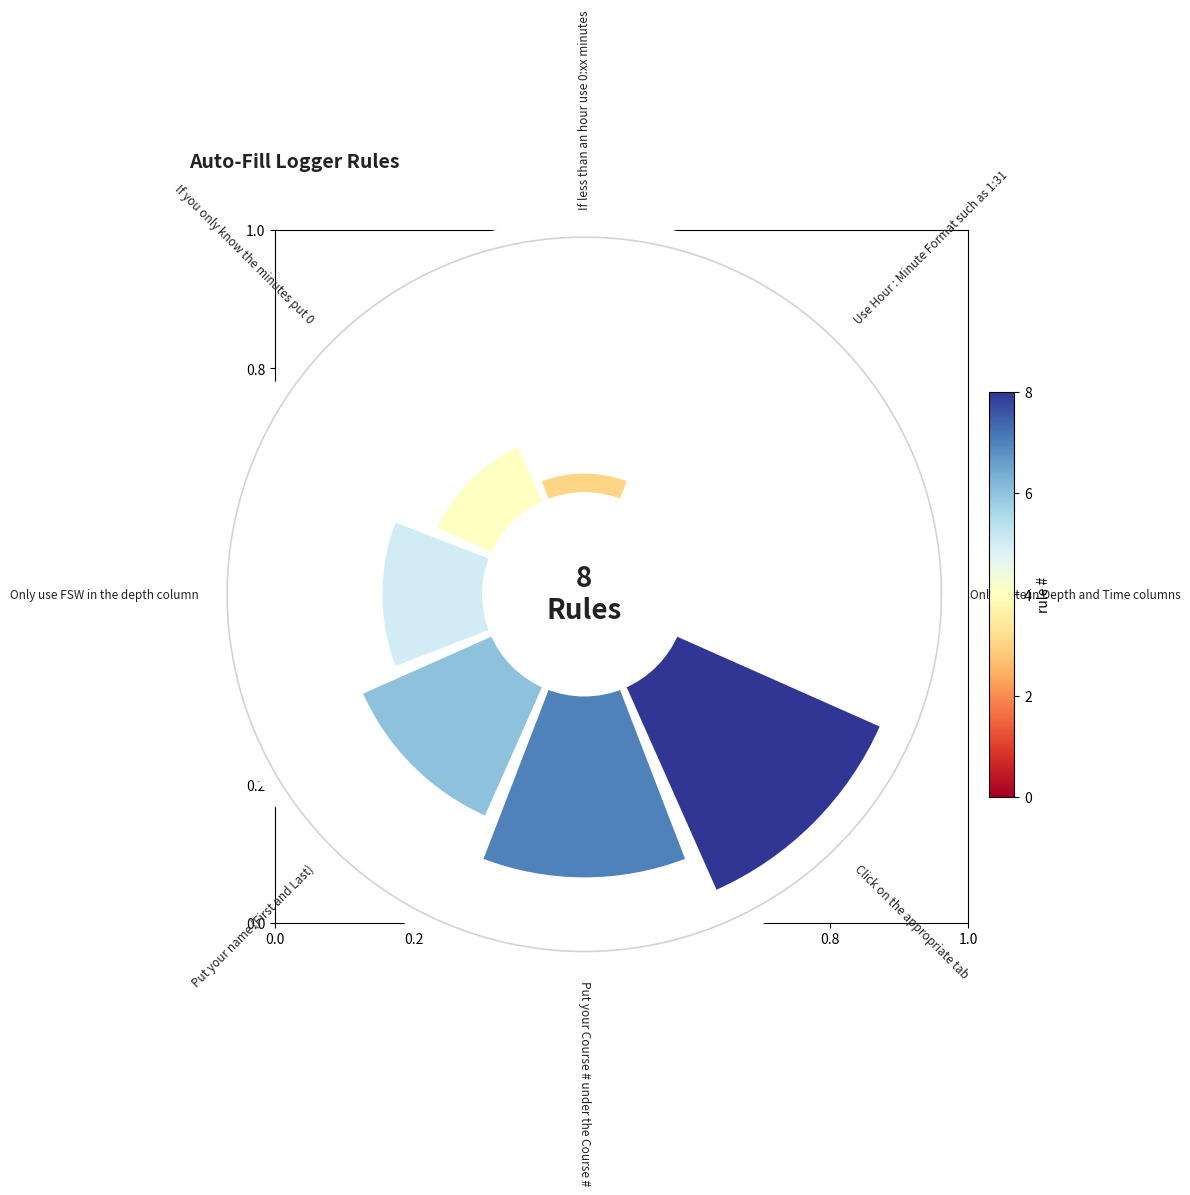

Does the chart contain any negative values?

No